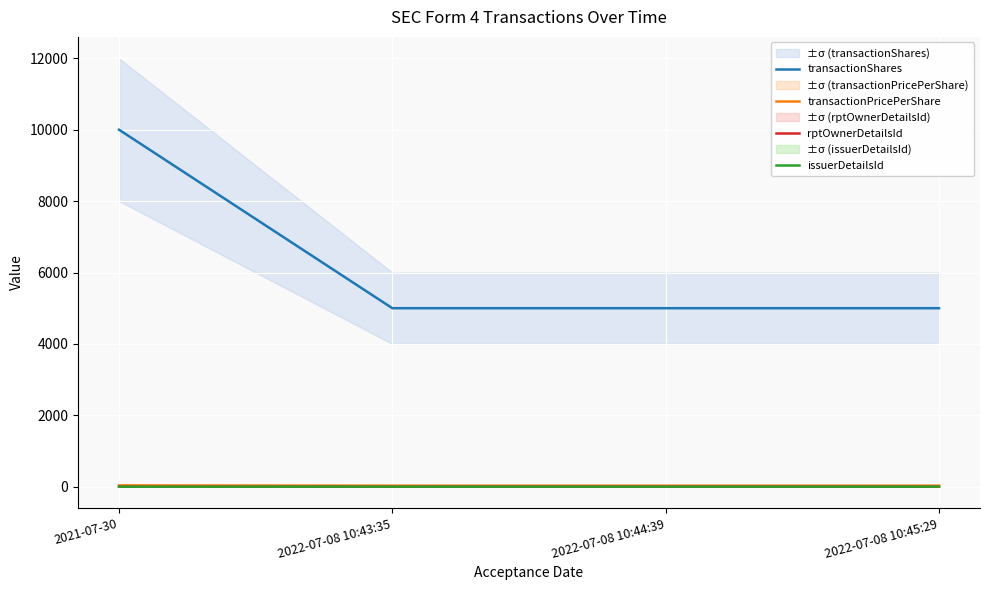

At which category is the sum across all series the highest?

2021-07-30